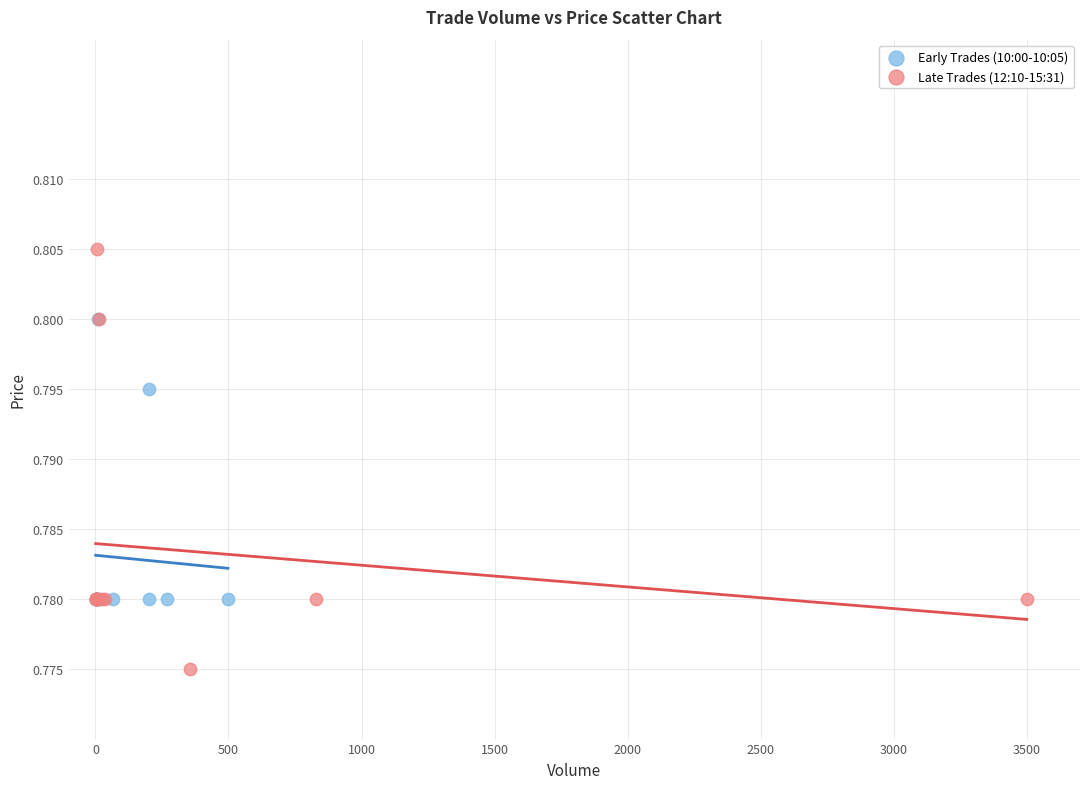

Which series reaches the minimum Y coordinate?

Late Trades (12:10-15:31)